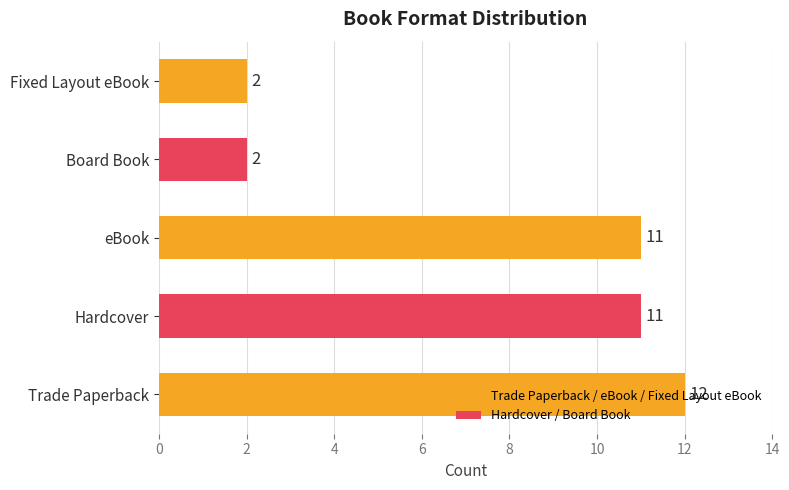

Between Hardcover and Fixed Layout eBook, which is larger?

Hardcover